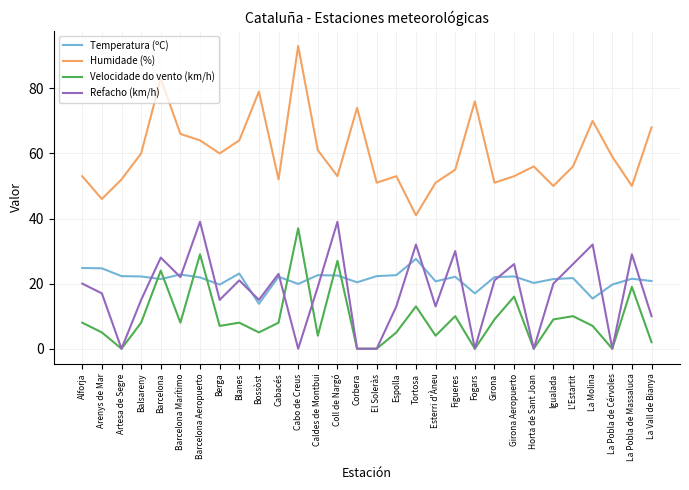

What position from the left is Esterri d'Àneu?

19